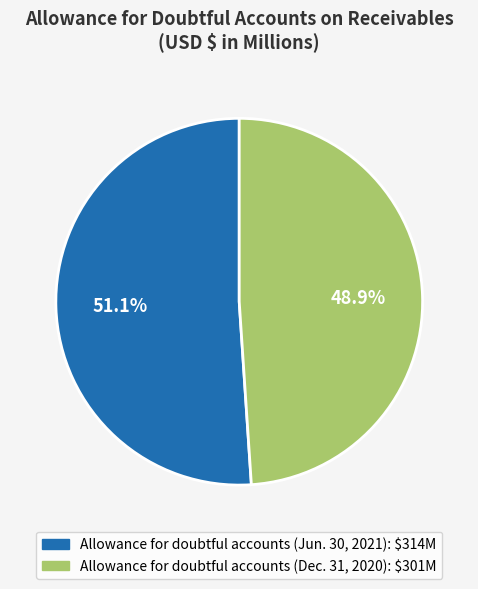

Does Allowance for doubtful accounts (Dec. 31, 2020) account for over 50% of the chart?

No